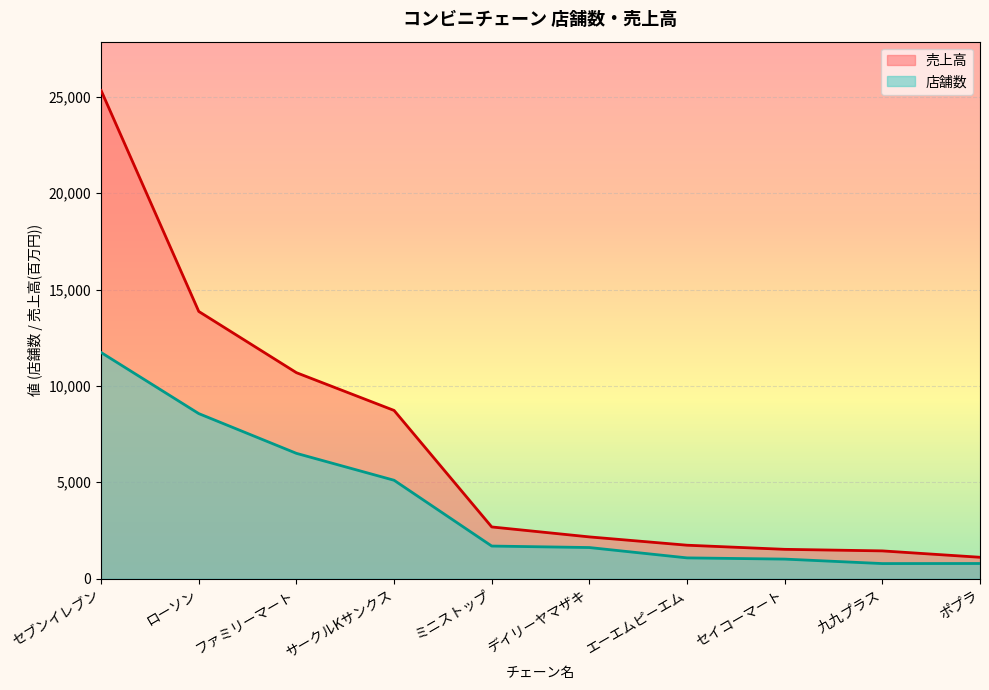

At which label does 売上高 first exceed 2681?

セブンイレブン